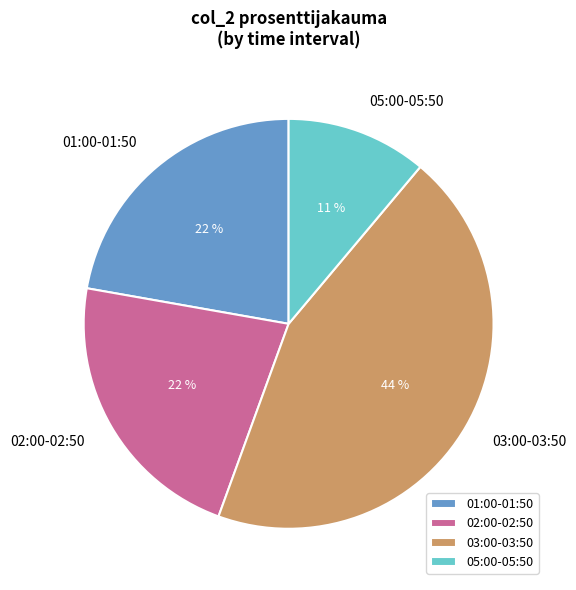

To the nearest percent, what is the average slice percentage?

25%